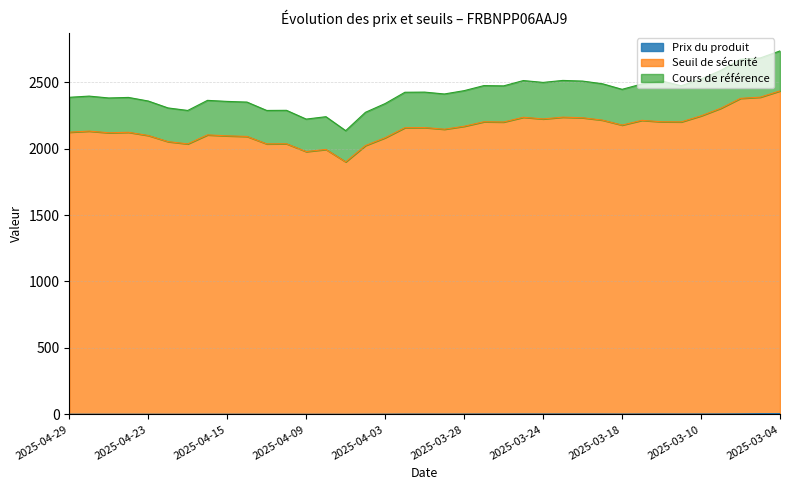

At which label is Cours de référence closest to 2435?

2025-03-28